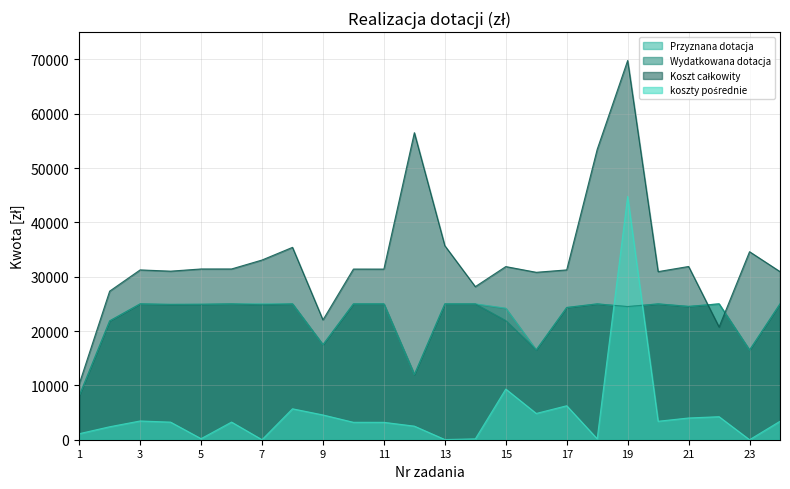

Reading left to right, extract all data points from this chart.

Przyznana dotacja: 8075.0	21870.0	25000.0	24905.0	24930.0	25000.0	25000.0	25000.0	17490.0	25000.0	25000.0	12000.0	25000.0	25000.0	24200.0	16540.0	24336.0	25000.0	24500.0	25000.0	24537.8	25000.0	16500.0	25000.0
Wydatkowana dotacja: 8075.0	21870.0	25000.0	24905.0	24930.0	25000.0	24823.2	25000.0	17490.0	25000.0	25000.0	12000.0	25000.0	25000.0	21920.0	16540.0	24336.0	25000.0	24500.0	25000.0	24537.8	25000.0	16500.0	25000.0
Koszt całkowity: 10238.6	27340.6	31250.0	31020.0	31422.7	31423.7	33068.1	35400.0	22048.5	31405.0	31400.0	56500.0	35703.3	28170.3	31861.2	30809.6	31251.9	53427.2	69784.0	30934.8	31880.0	20736.8	34600.0	30934.8
koszty pośrednie: 1107.7	2384.6	3450.0	3237.6	192.7	3245.4	0.0	5690.1	4558.5	3205.3	3200.0	2500.0	33.3	150.3	9321.1	4833.6	6251.9	167.2	44784.0	3397.0	4000.0	4236.8	0.0	3397.0